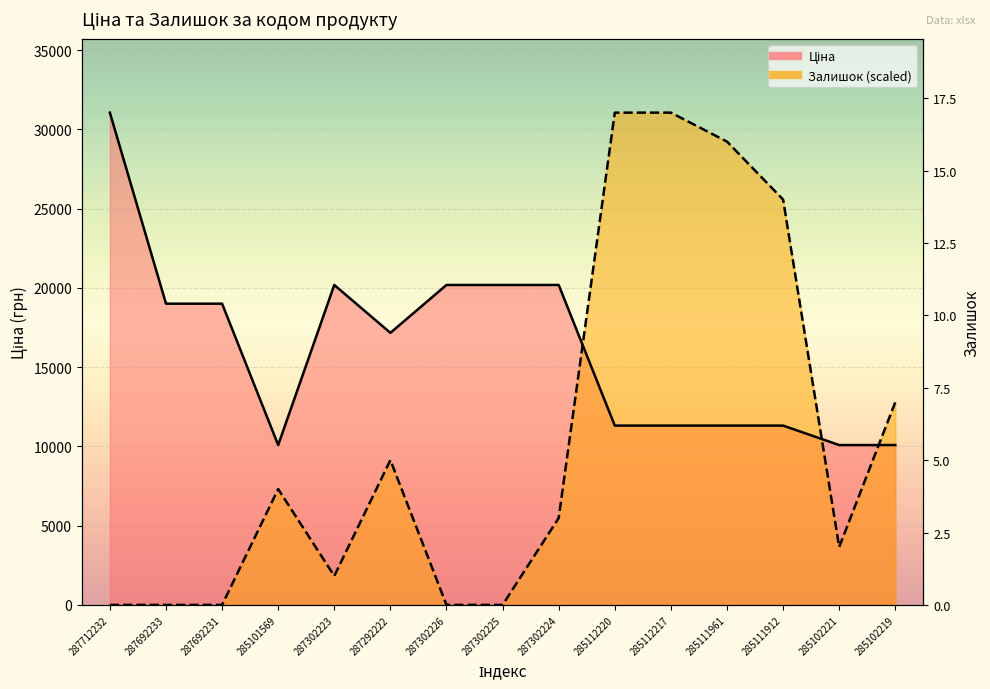

What is the average value of the Залишок series?

10474.6